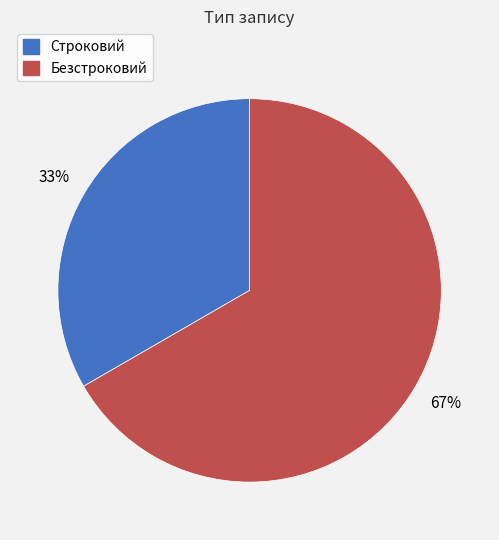

Approximately how many times larger is the value at Строковий compared to Безстроковий?

0.5